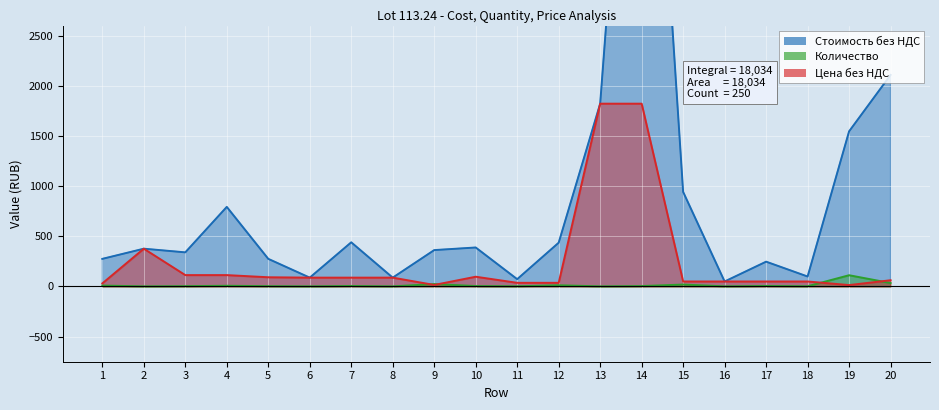

At which label does Цена без НДС reach its minimum?

19